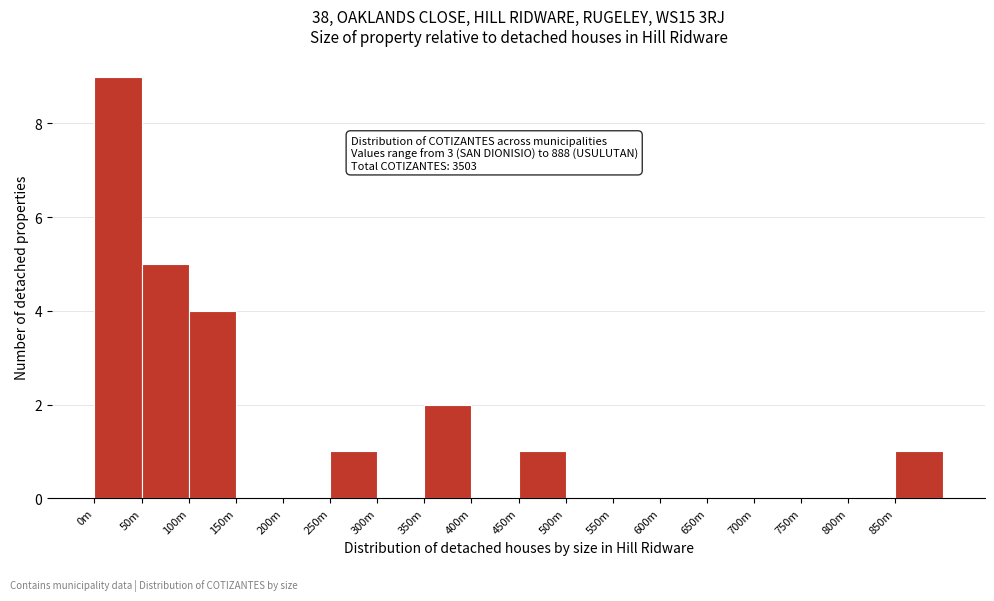

Reading right to left, extract all data points from this chart.

850m=1	800m=0	750m=0	700m=0	650m=0	600m=0	550m=0	500m=0	450m=1	400m=0	350m=2	300m=0	250m=1	200m=0	150m=0	100m=4	50m=5	0m=9